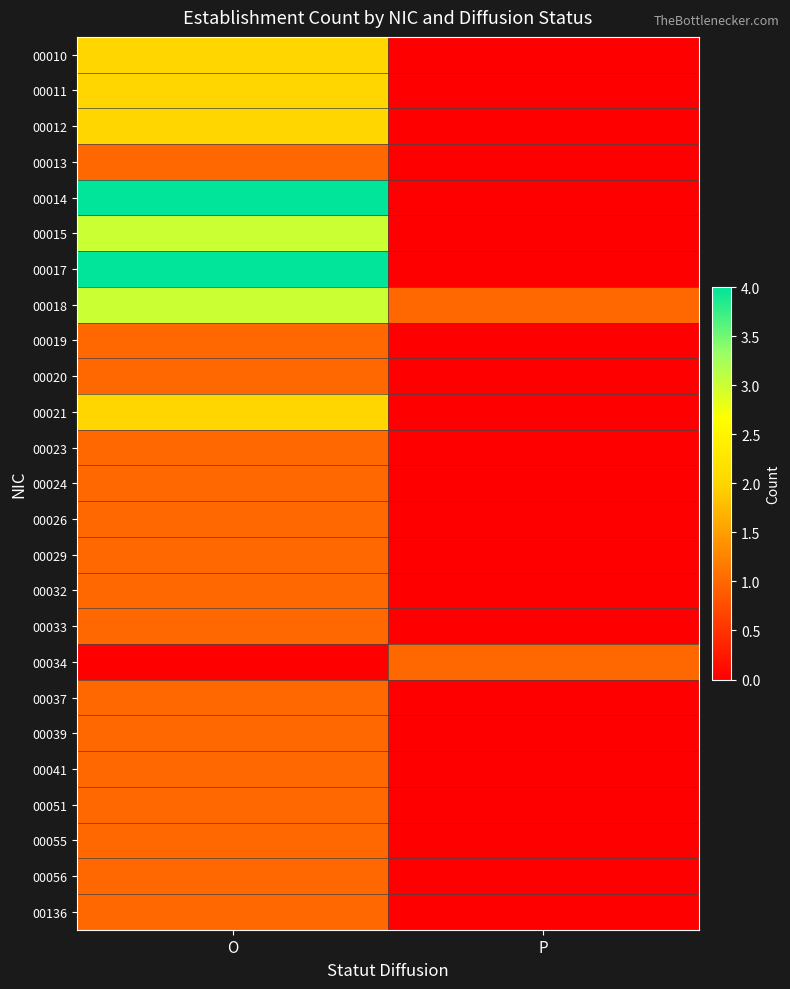

Which series has the largest total across all categories?

00014